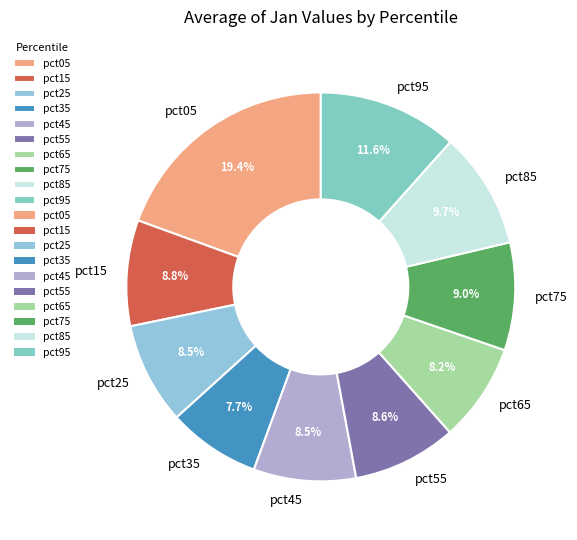

How many segments does this pie chart have?

10